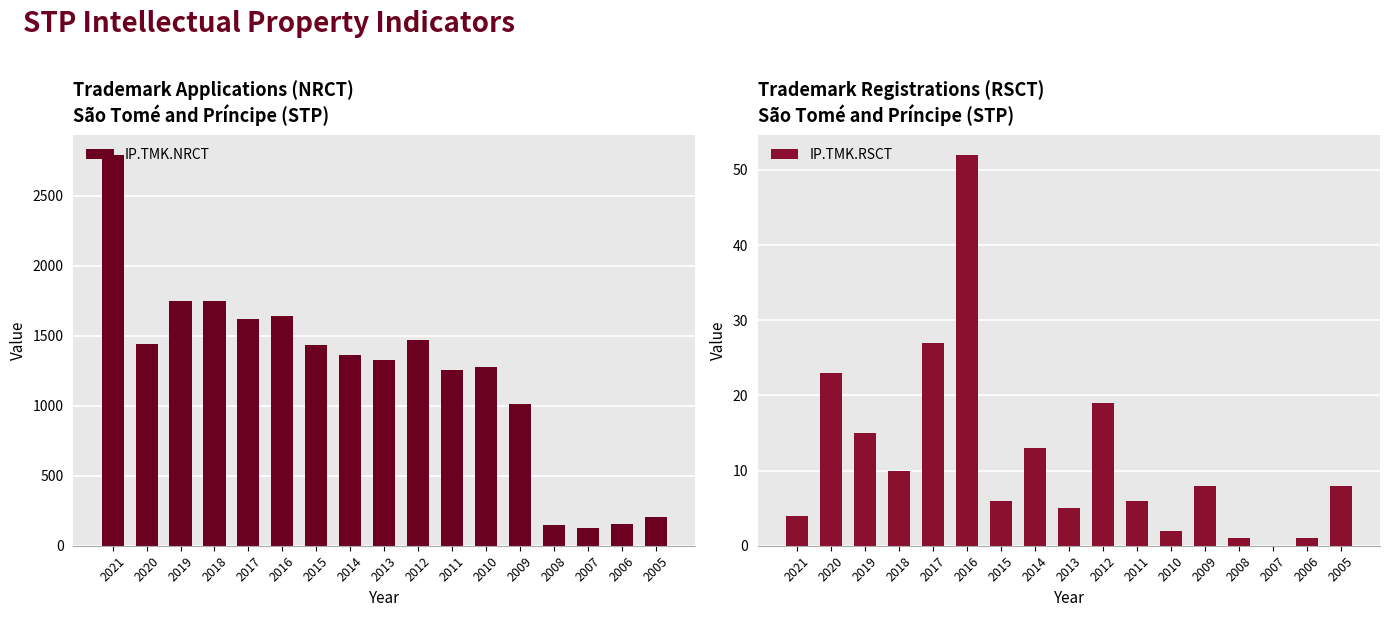

At which label does IP.TMK.RSCT reach its minimum?

2007